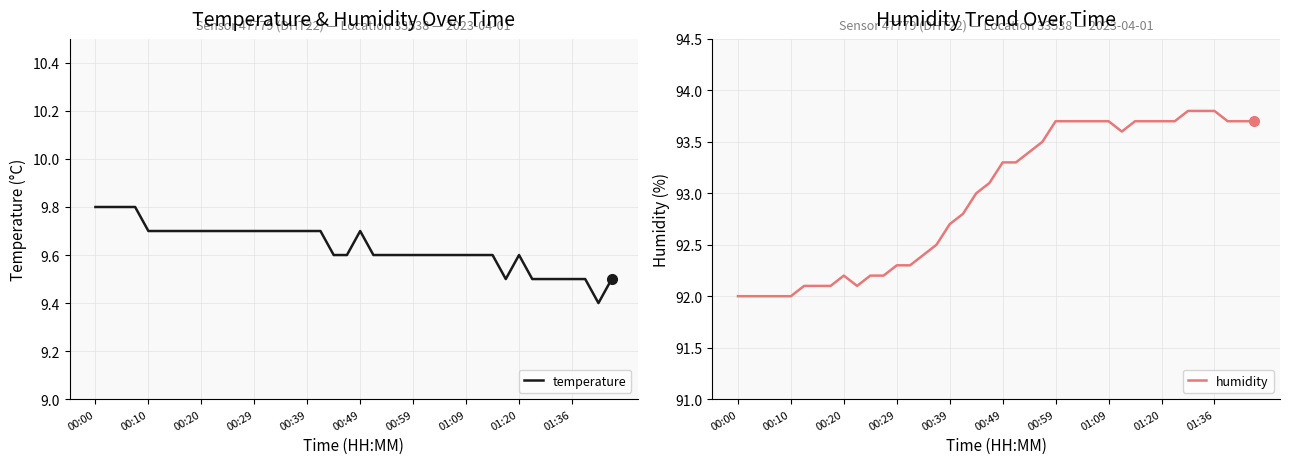

True or false: temperature has more than 1 interior local peaks.

True